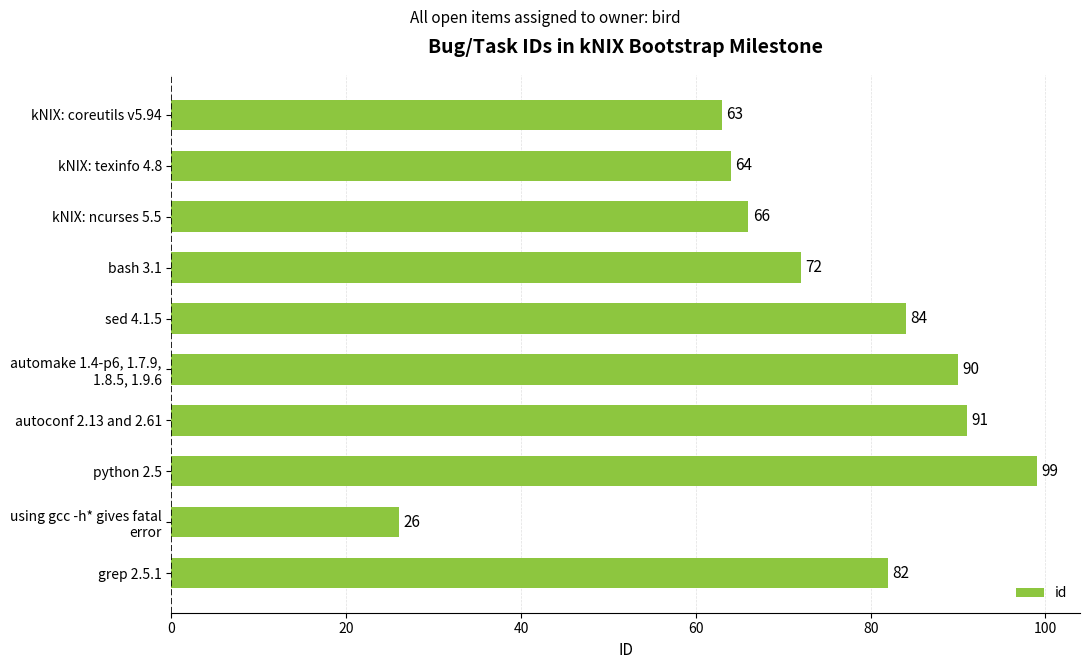

What is the average value?

74